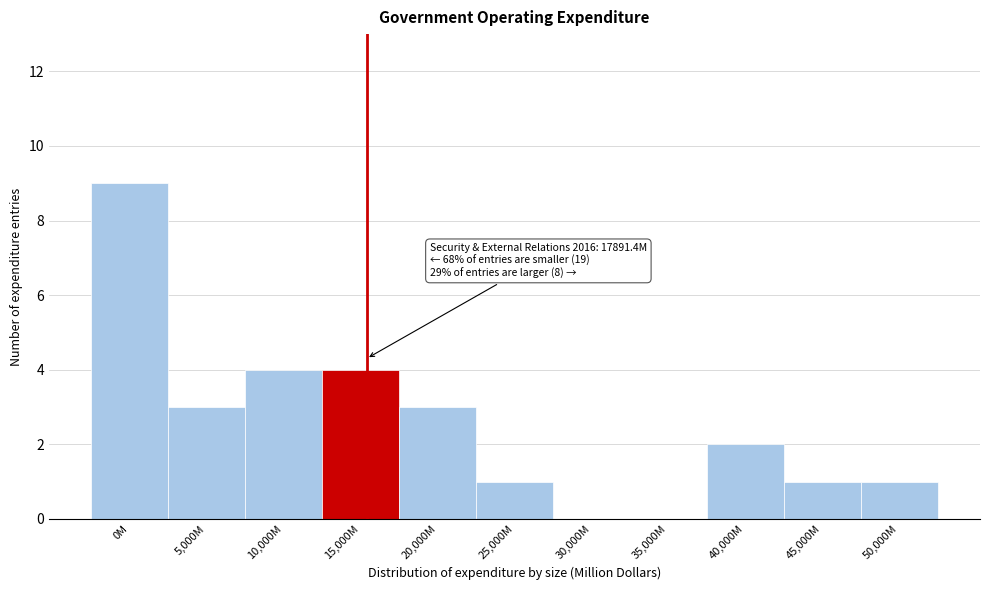

Reading left to right, list all the values displayed in this chart.

0M=9	5,000M=3	10,000M=4	15,000M=4	20,000M=3	25,000M=1	30,000M=0	35,000M=0	40,000M=2	45,000M=1	50,000M=1